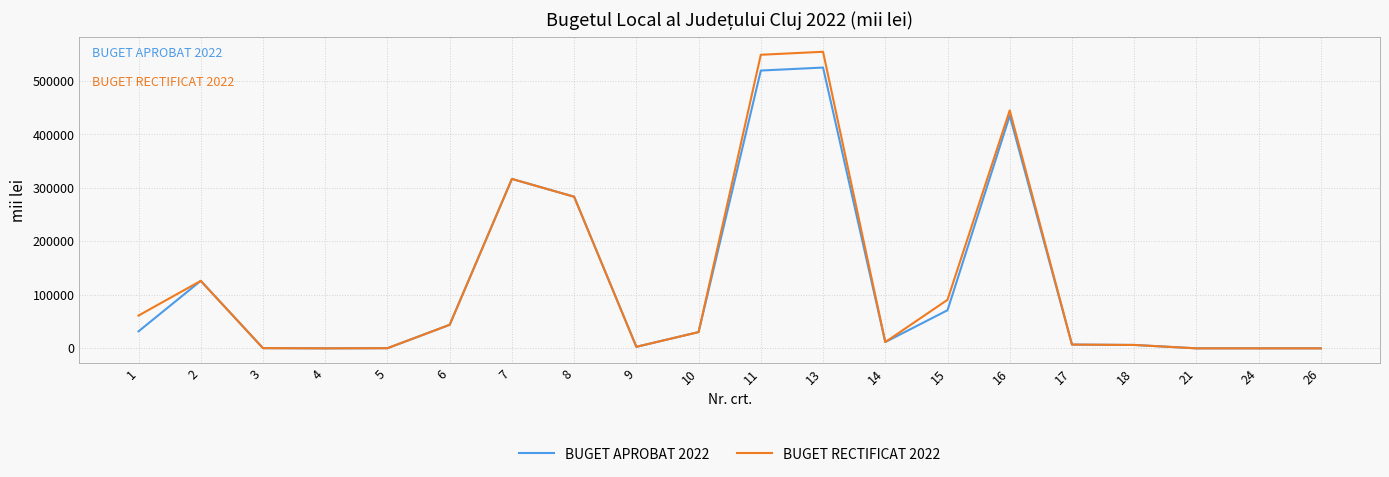

The value of BUGET APROBAT 2022 at 26 is 275093.0. True or false?

False